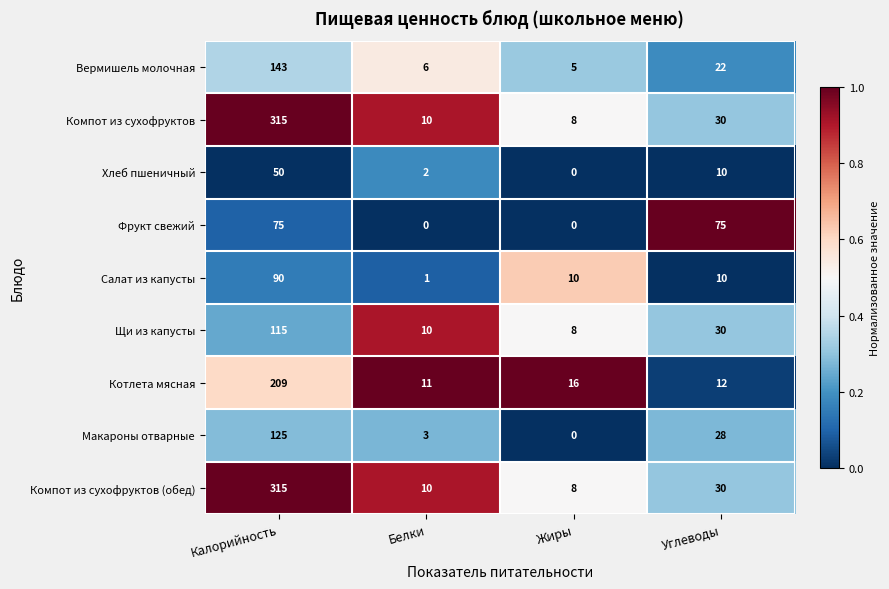

What is the lowest value of the Компот из сухофруктов (обед) series?

8